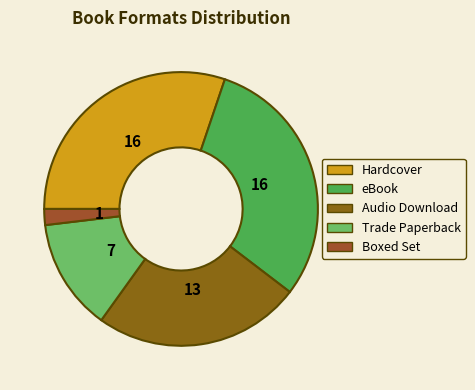

The eBook slice represents 21% of the pie. True or false?

False